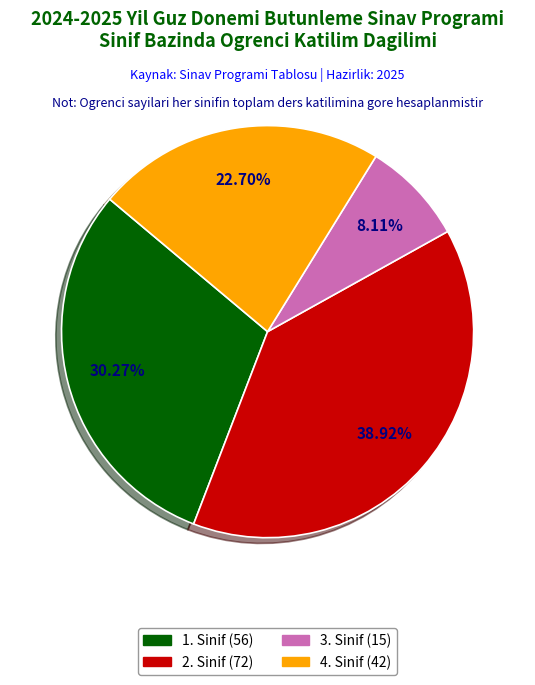

What is the smallest slice in the pie chart?

3. Sinif